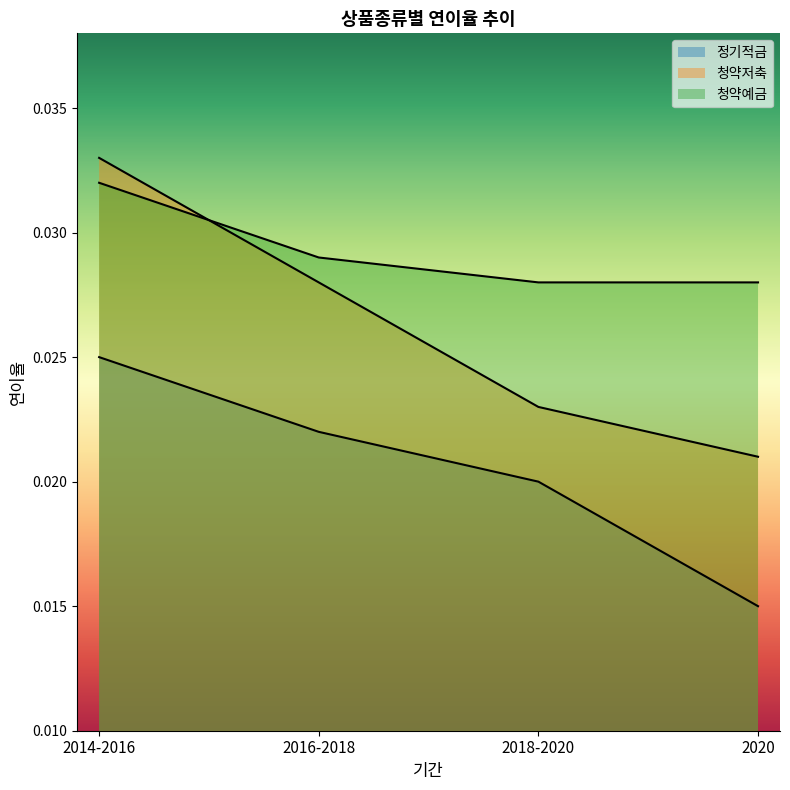

Is the value of 청약저축 at 2014-2016 greater than the value of 청약예금 at 2016-2018?

Yes